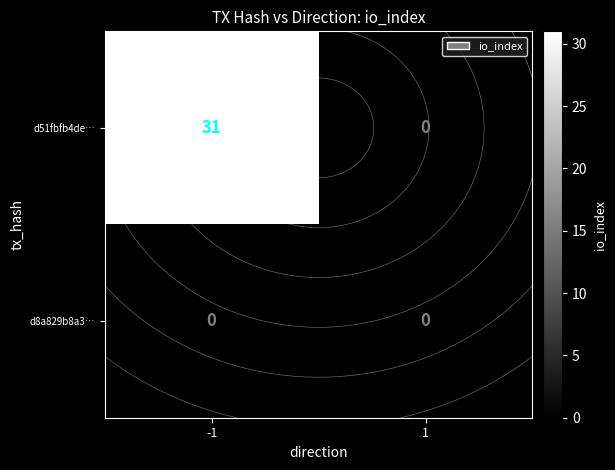

At which label does d51fbfb4de… reach its minimum?

1